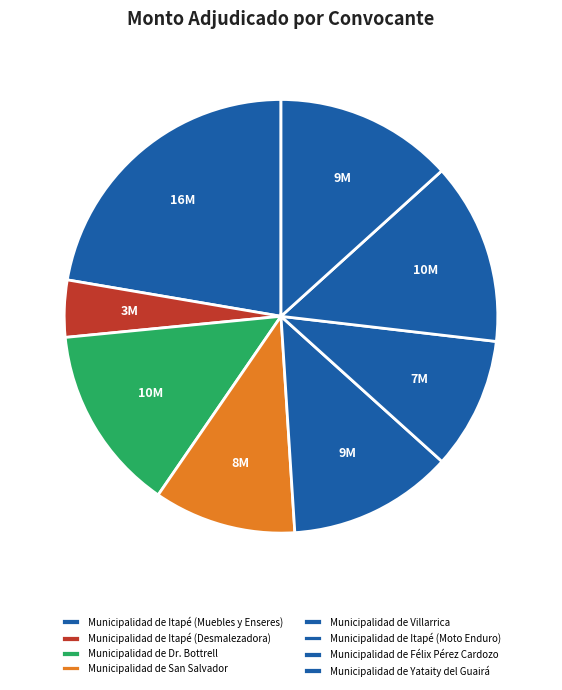

What is the smallest slice in the pie chart?

Municipalidad de Itapé (Desmalezadora)